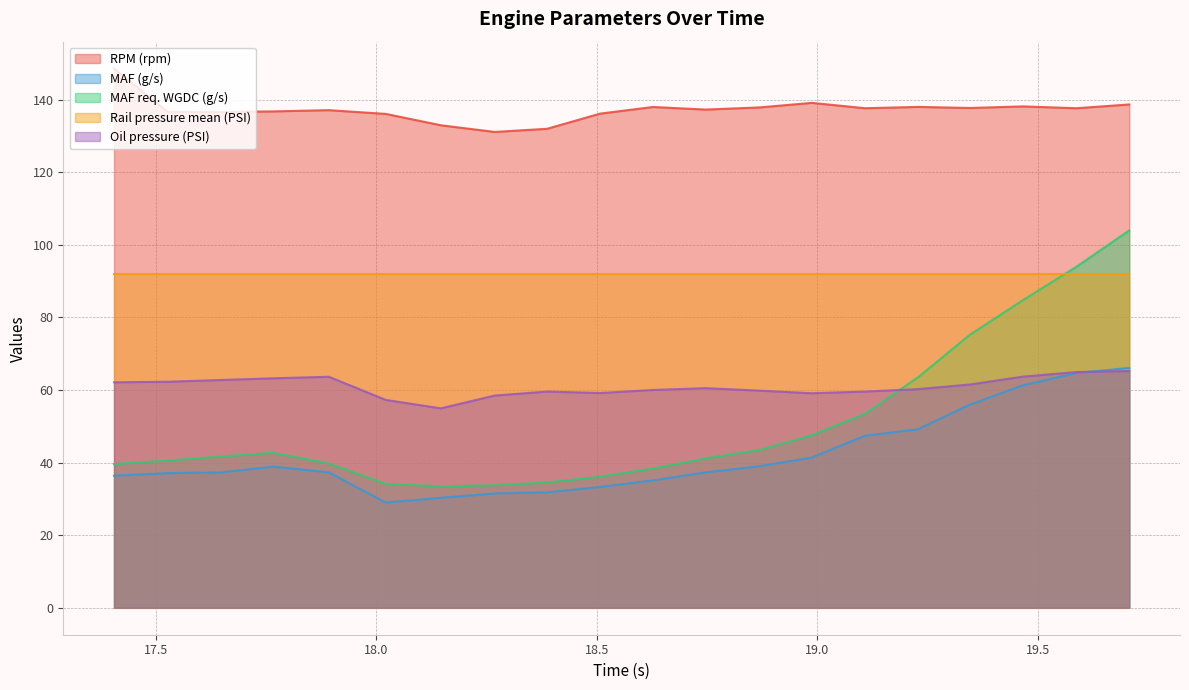

At which category is the sum across all series the highest?

19.707